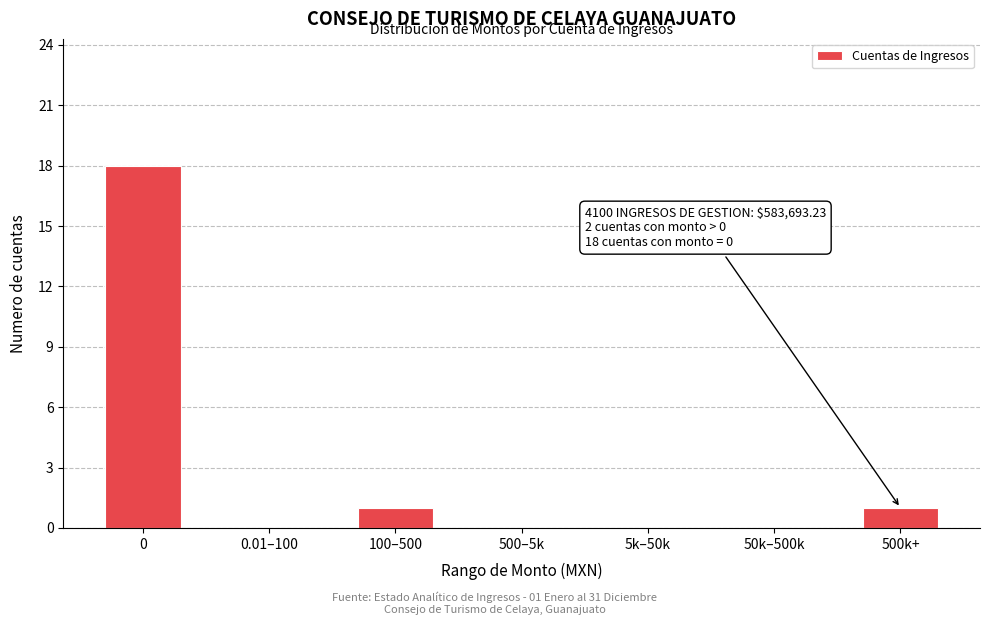

Reading left to right, list all the values displayed in this chart.

0=18	0.01–100=0	100–500=1	500–5k=0	5k–50k=0	50k–500k=0	500k+=1